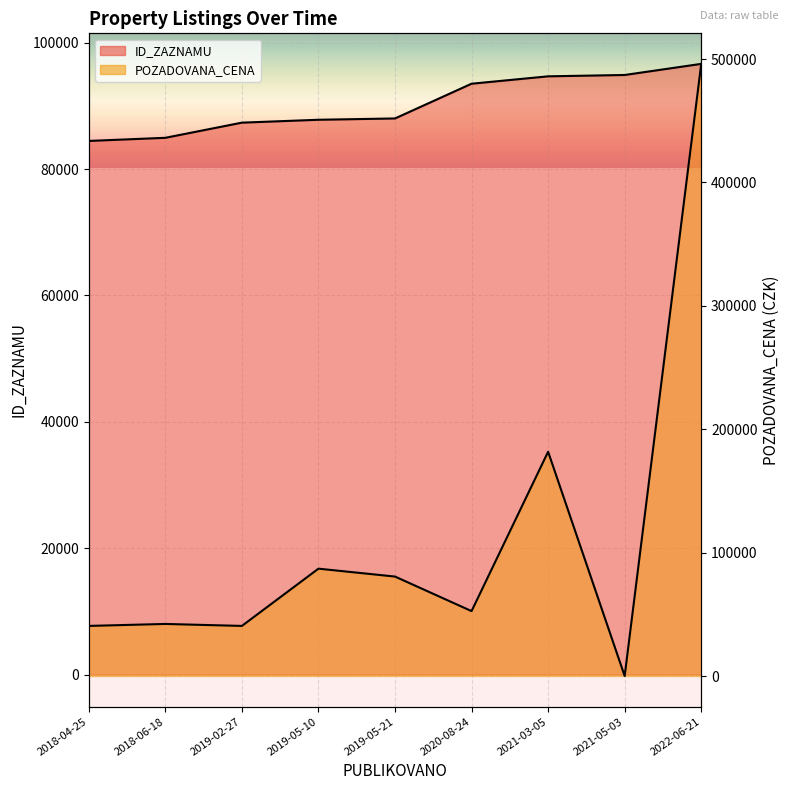

At which category is the sum across all series the highest?

2022-06-21